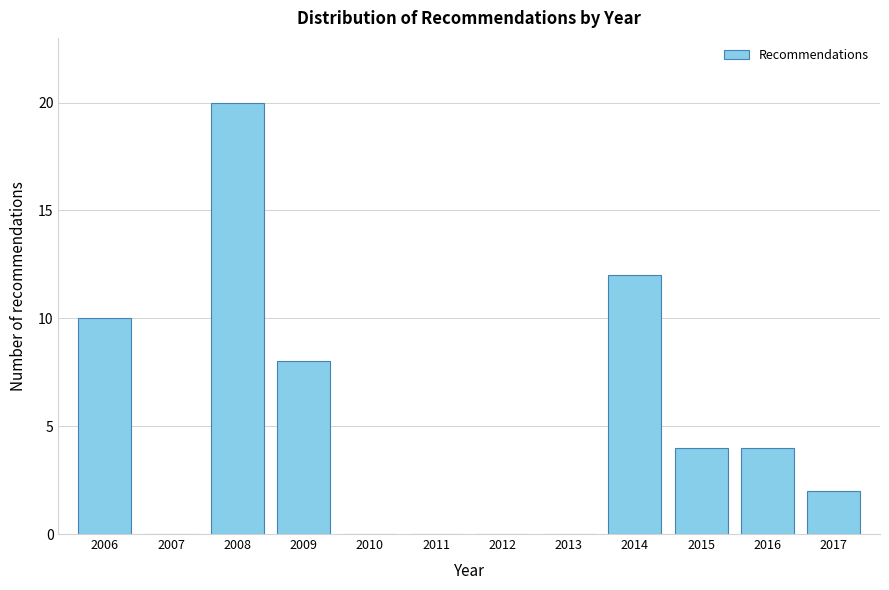

Reading left to right, extract all data points from this chart.

2006=10	2007=0	2008=20	2009=8	2010=0	2011=0	2012=0	2013=0	2014=12	2015=4	2016=4	2017=2